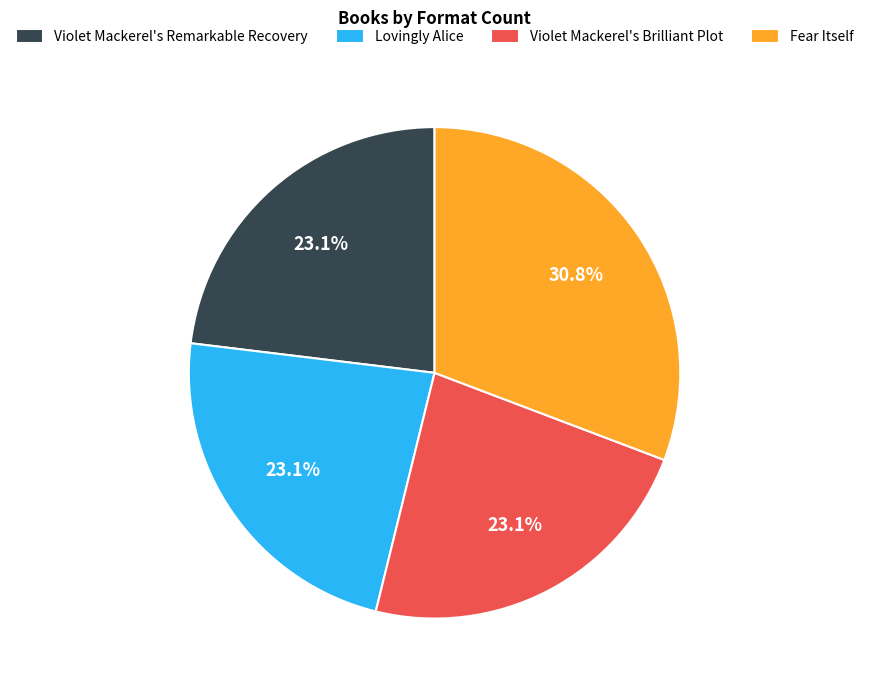

Does Lovingly Alice represent more than half of the total?

No